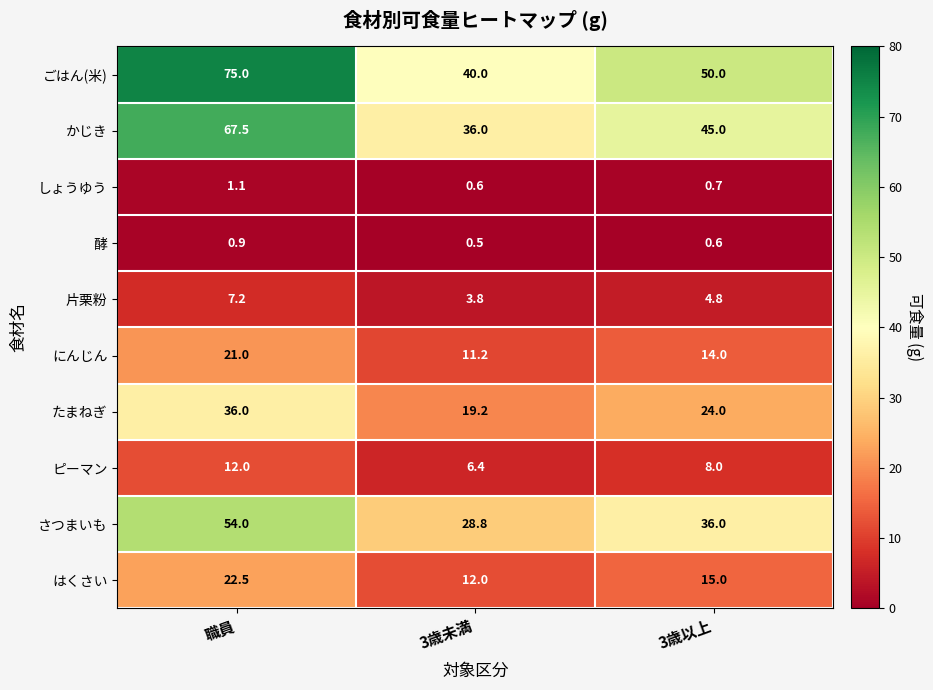

Which category has the lowest value across all series?

3歳未満